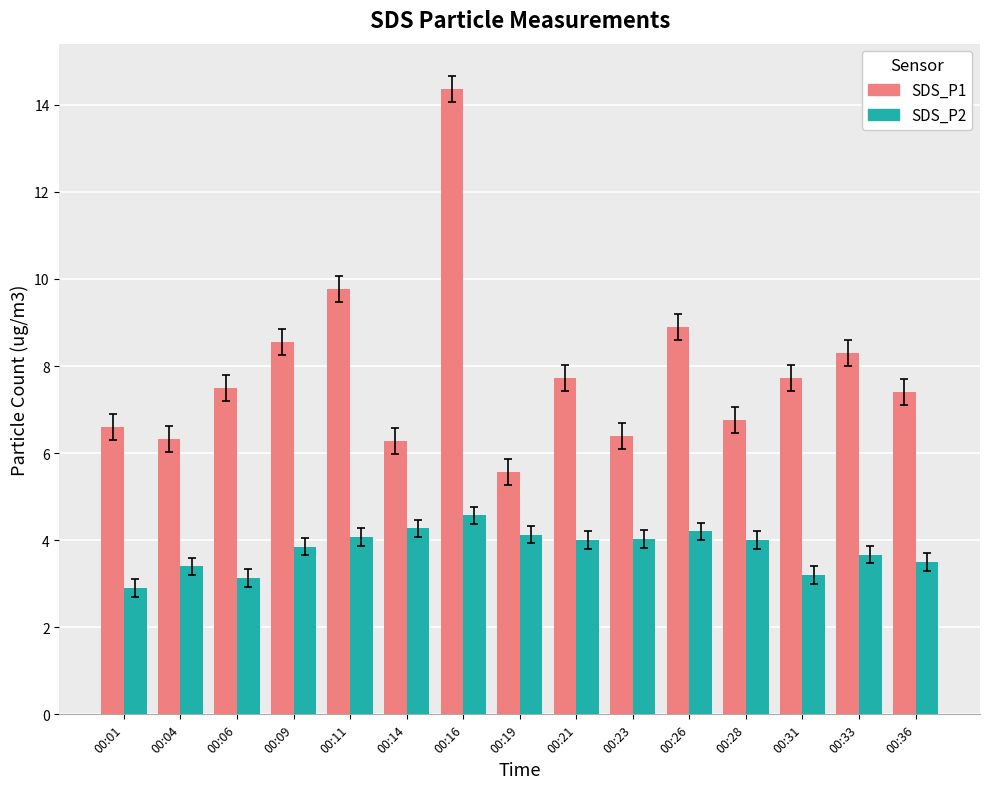

How many bars are there in each group?

2